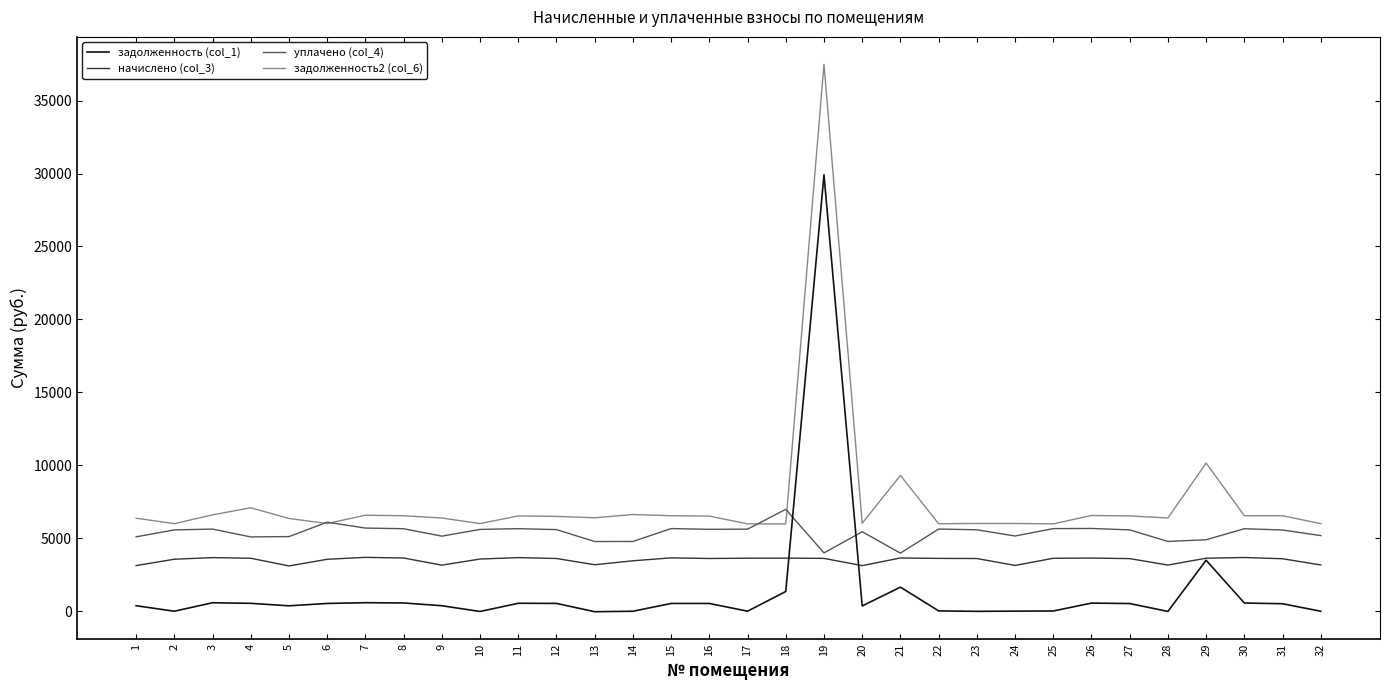

What is the sum of the задолженность (col_1) values at 27 and 26?

1080.7